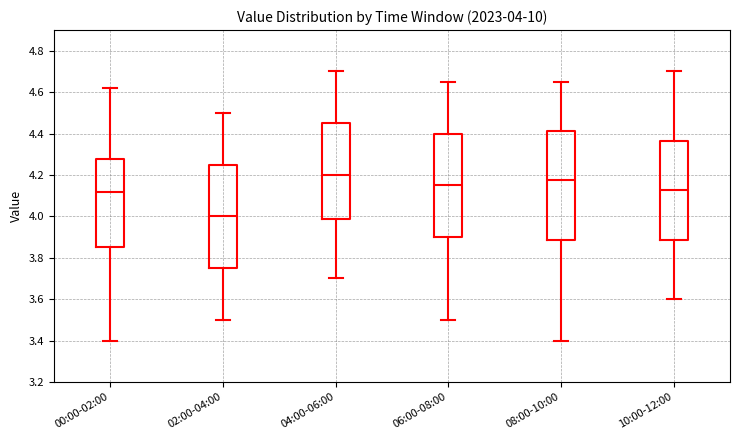

Which box is the tallest, from its lower edge to its upper edge?

08:00-10:00